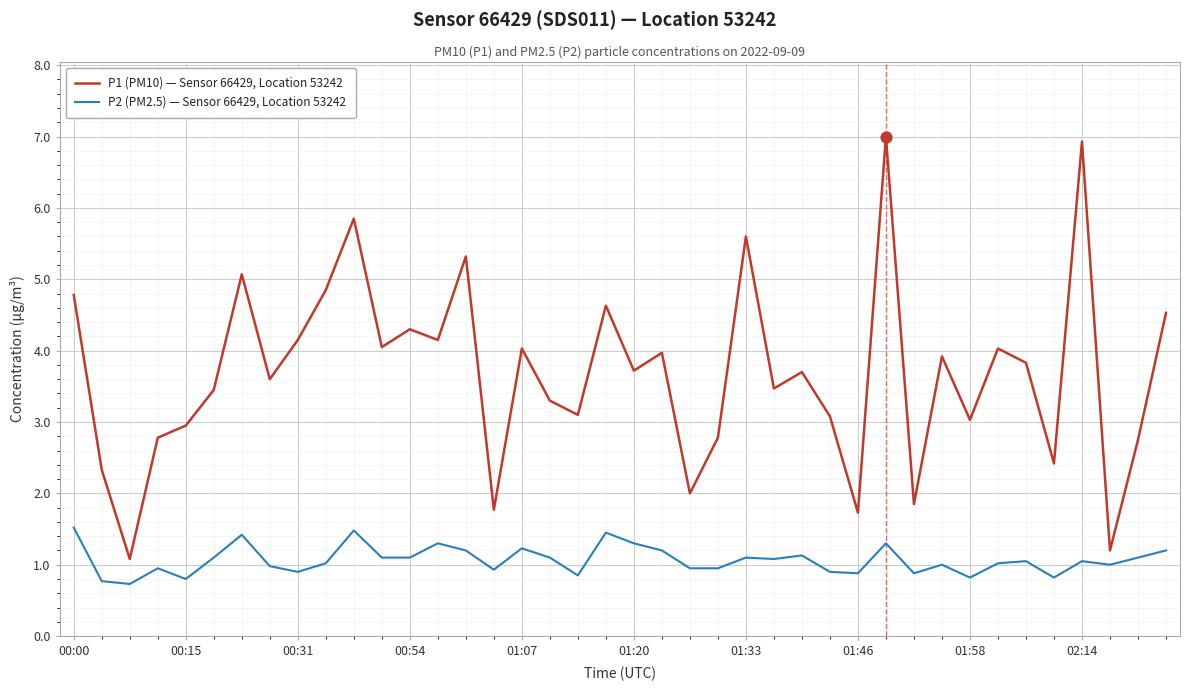

Which series has the largest total across all categories?

P1 (PM10) — Sensor 66429, Location 53242